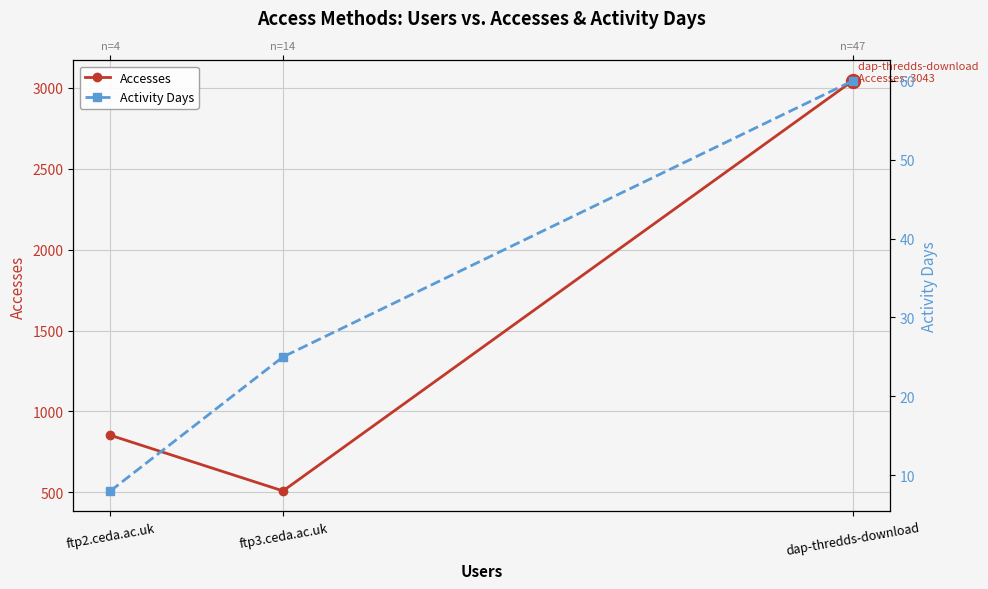

Reading left to right, extract all data points from this chart.

Accesses: ftp2.ceda.ac.uk=853	ftp3.ceda.ac.uk=509	dap-thredds-download=3043
Activity Days: ftp2.ceda.ac.uk=8	ftp3.ceda.ac.uk=25	dap-thredds-download=60